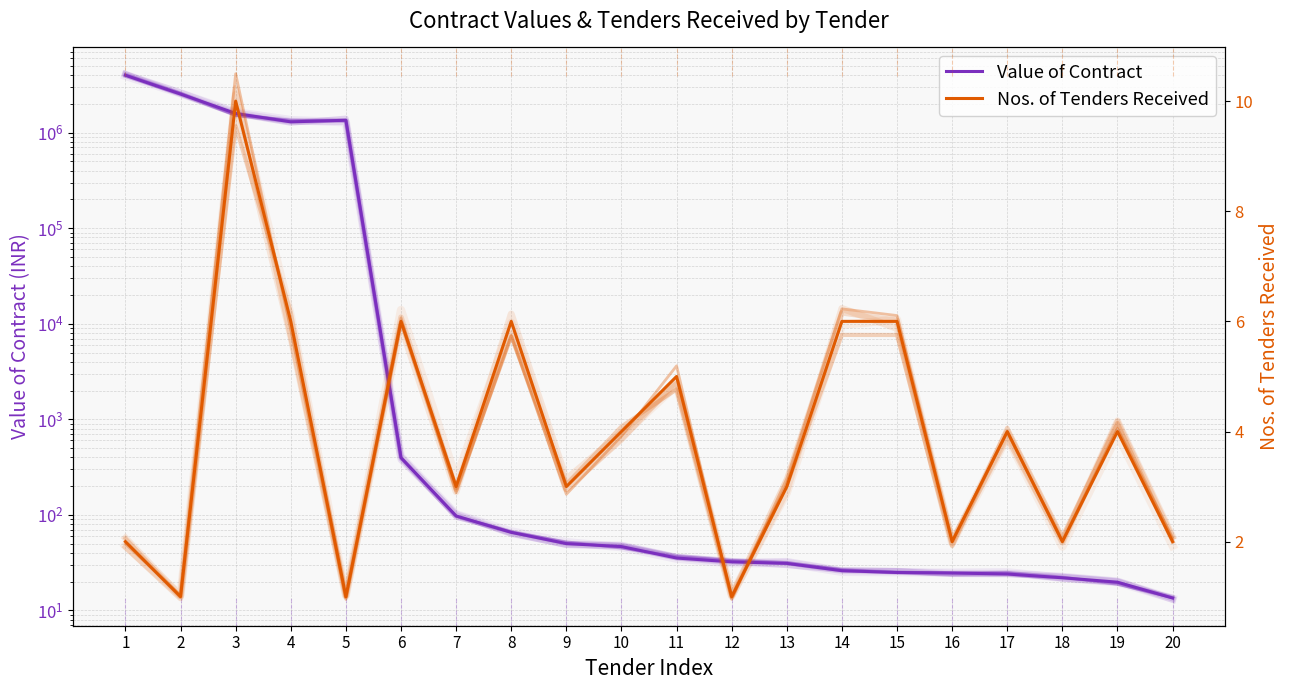

Where does the Value of Contract series first go above 46?

1